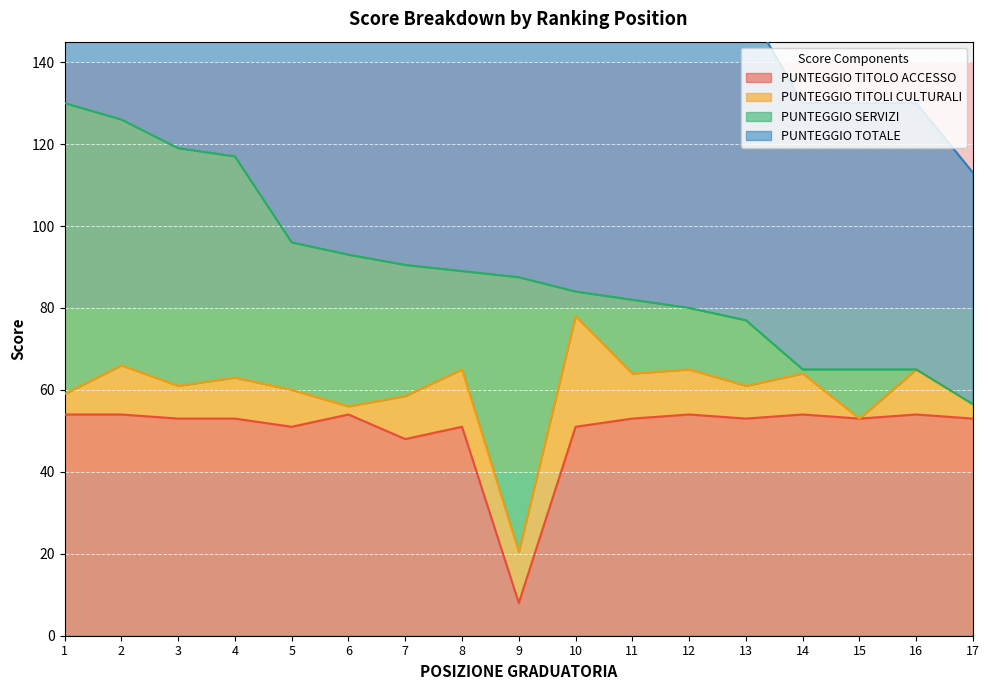

Which category has the lowest value in the PUNTEGGIO TITOLO ACCESSO series?

9